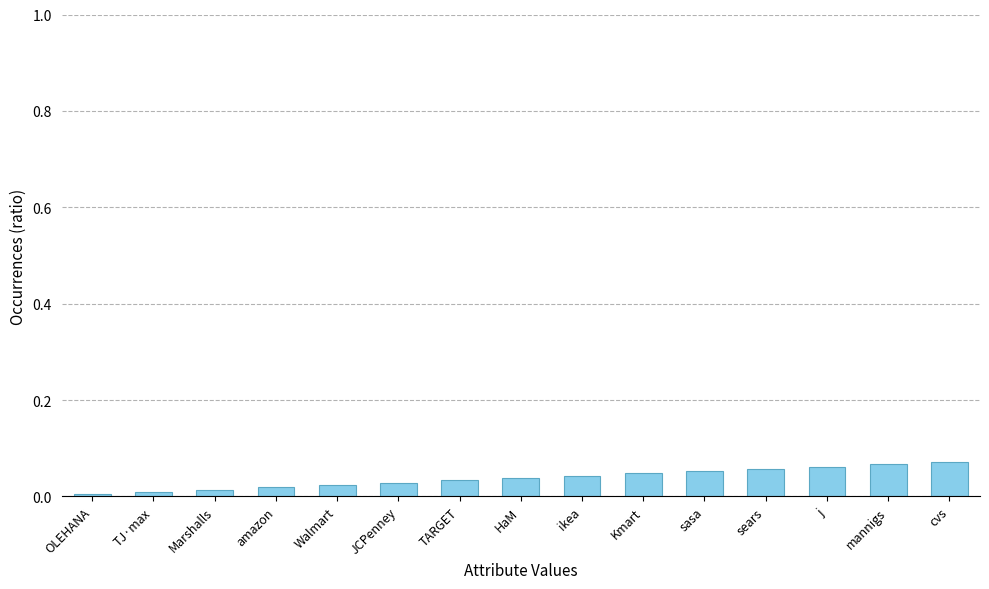

The value at HaM is 0.0. True or false?

True